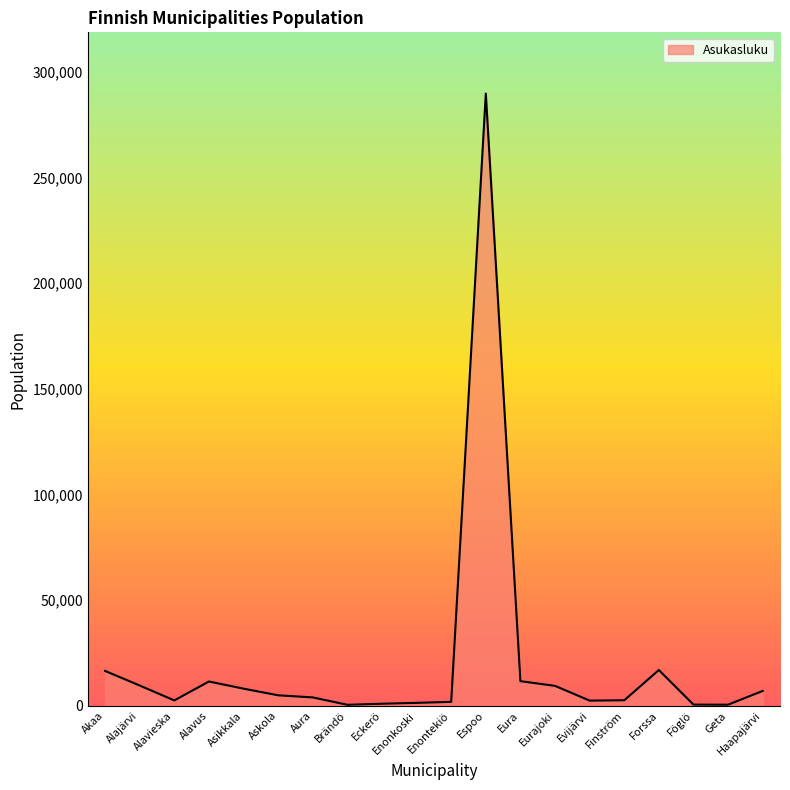

Which has a higher value, Alavus or Eckerö?

Alavus